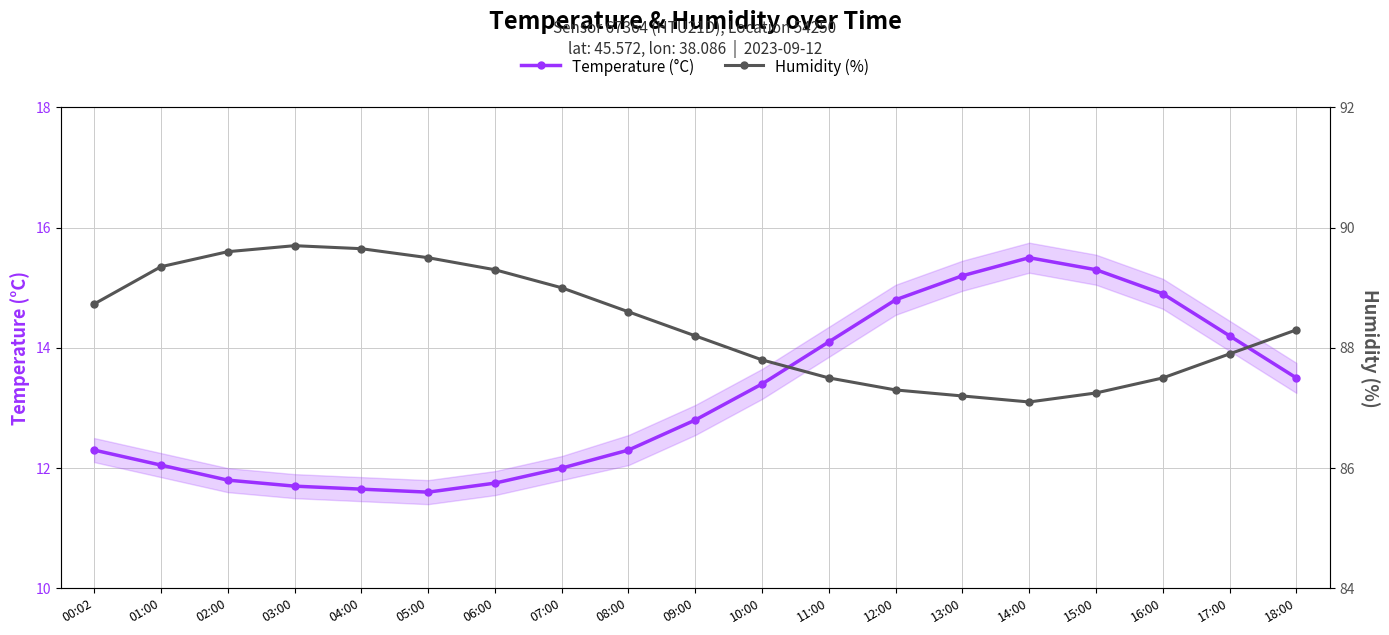

Reading right to left, what are all the values shown in this chart?

Temperature (°C): 13.5	14.2	14.9	15.3	15.5	15.2	14.8	14.1	13.4	12.8	12.3	12.0	11.8	11.6	11.7	11.7	11.8	12.1	12.3
Humidity (%): 88.3	87.9	87.5	87.2	87.1	87.2	87.3	87.5	87.8	88.2	88.6	89.0	89.3	89.5	89.7	89.7	89.6	89.3	88.7